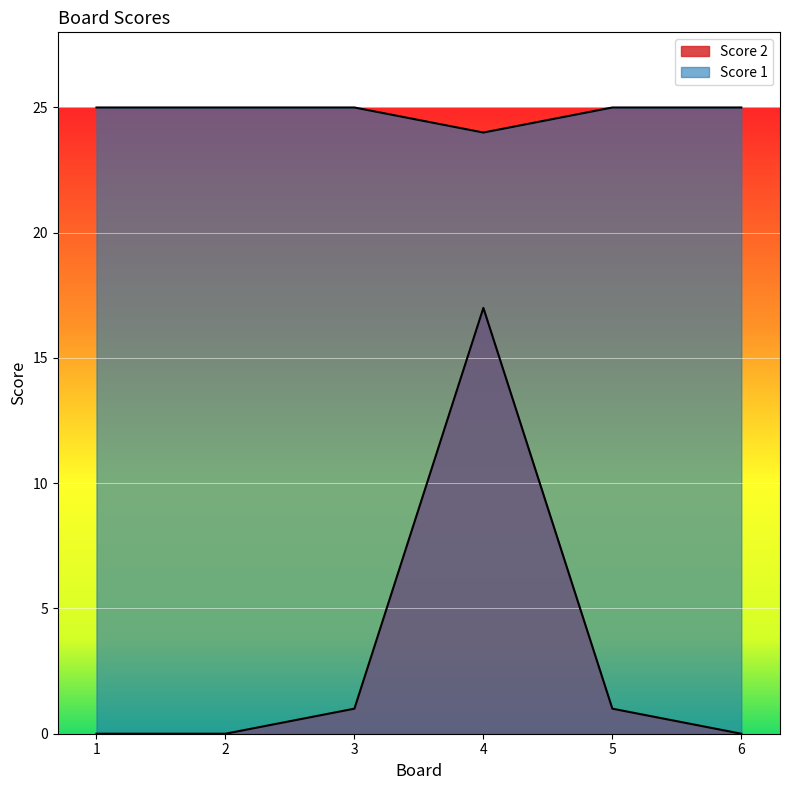

How many lines are shown in the chart?

2